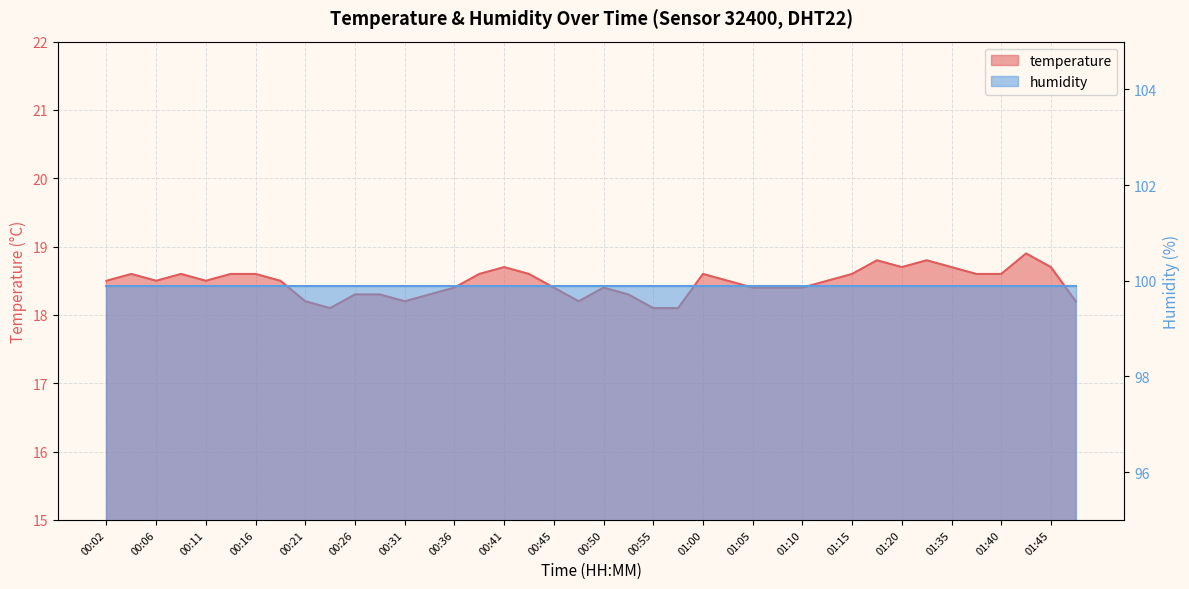

Which label corresponds to the smallest value in the chart?

00:23